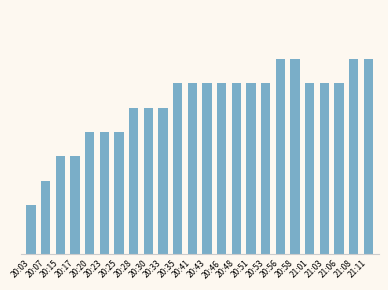

Count the number of data series in this chart.

1